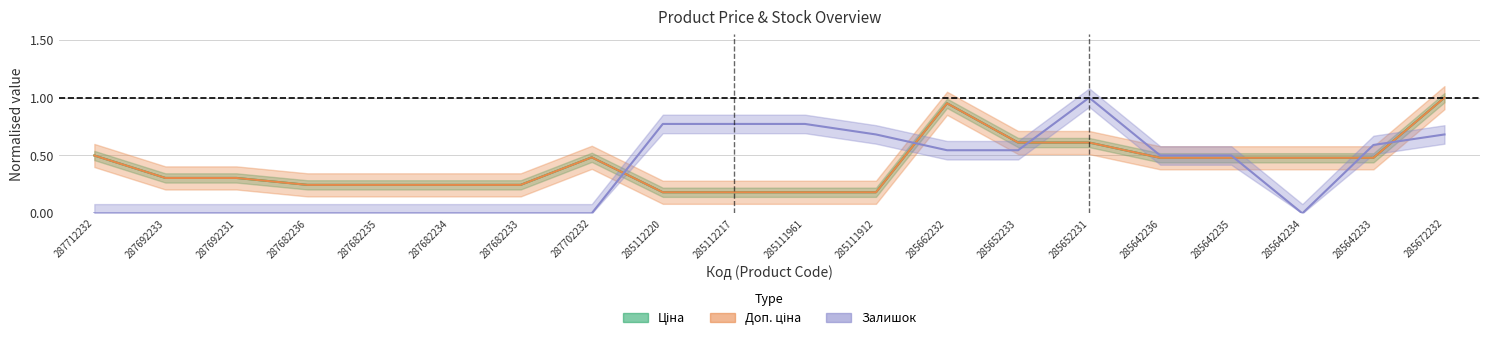

Where do Залишок and Доп. ціна first cross each other?

287702232 and 285112220